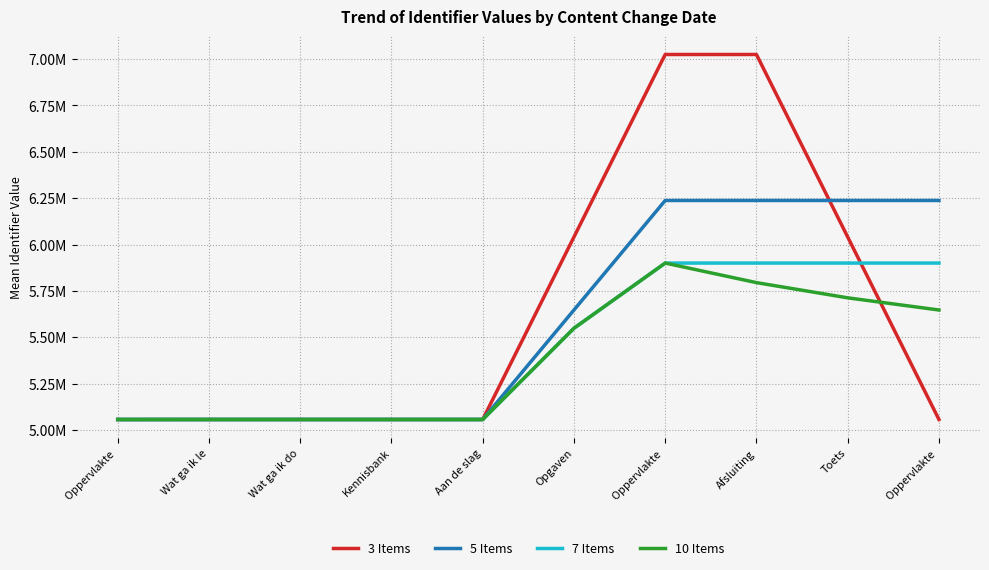

List the labels in order of 7 Items value, largest first.

Afsluiting, Toets, Oppervlakte , Oppervlakte , Opgaven, Wat ga ik do, Aan de slag, Kennisbank, Wat ga ik le, Oppervlakte 